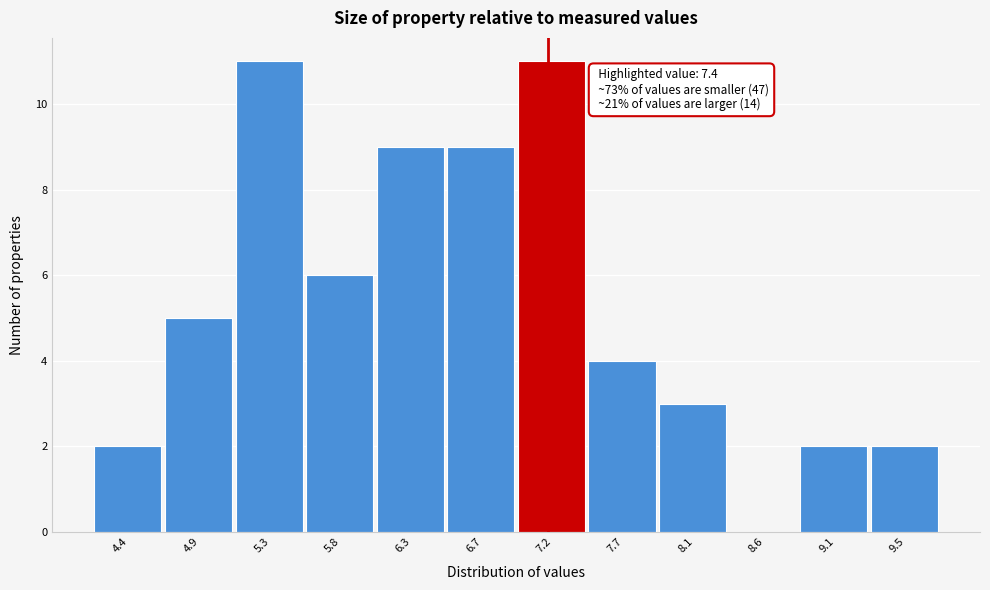

Reading left to right, list all the values displayed in this chart.

4.4=2	4.9=5	5.3=11	5.8=6	6.3=9	6.7=9	7.2=11	7.7=4	8.1=3	8.6=0	9.1=2	9.5=2